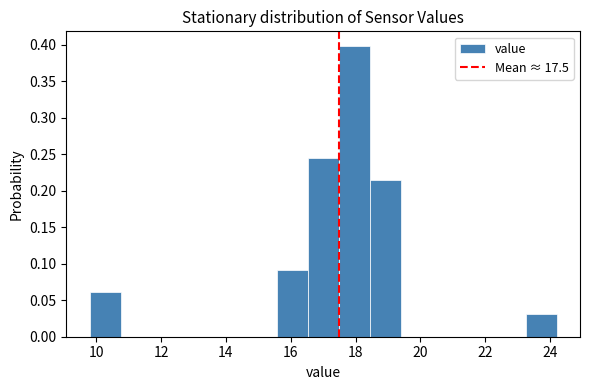

How tall is the bar that spans 15.56 to 16.52 on the x-axis? Neither the bar edges nor the heights are printed on the chart, so give them approximately, as read against the axes.

0.090